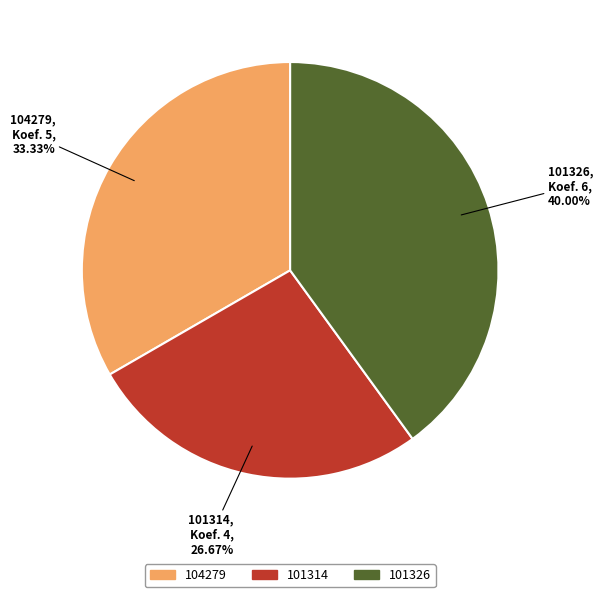

Approximately how many times larger is the value at 101314 compared to 104279?

0.8